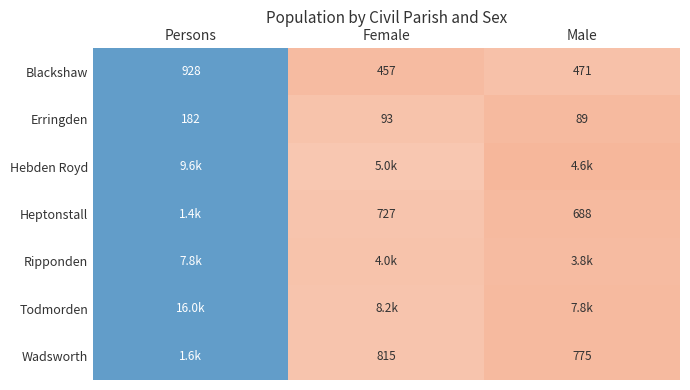

Which category has the highest value in the Erringden series?

Persons